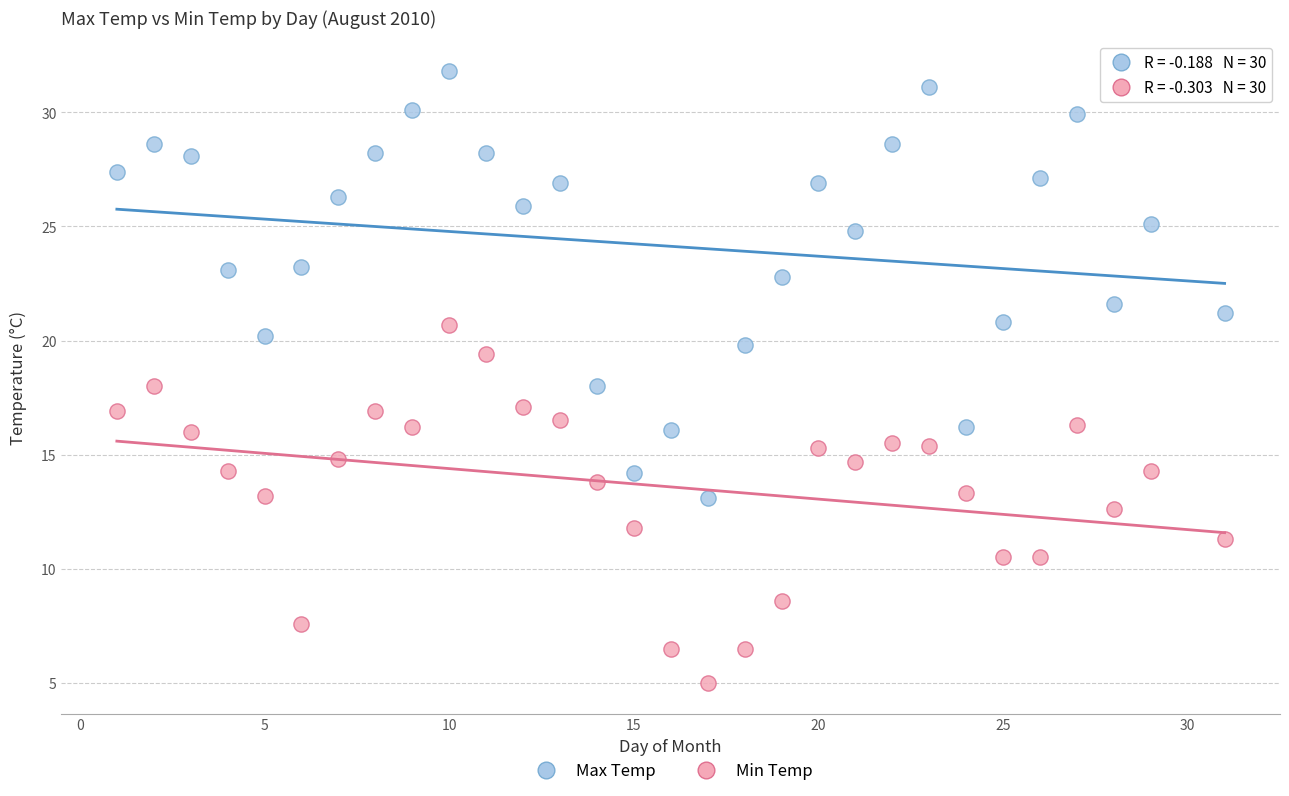

Which series has the largest Y range (max minus min)?

Max Temp